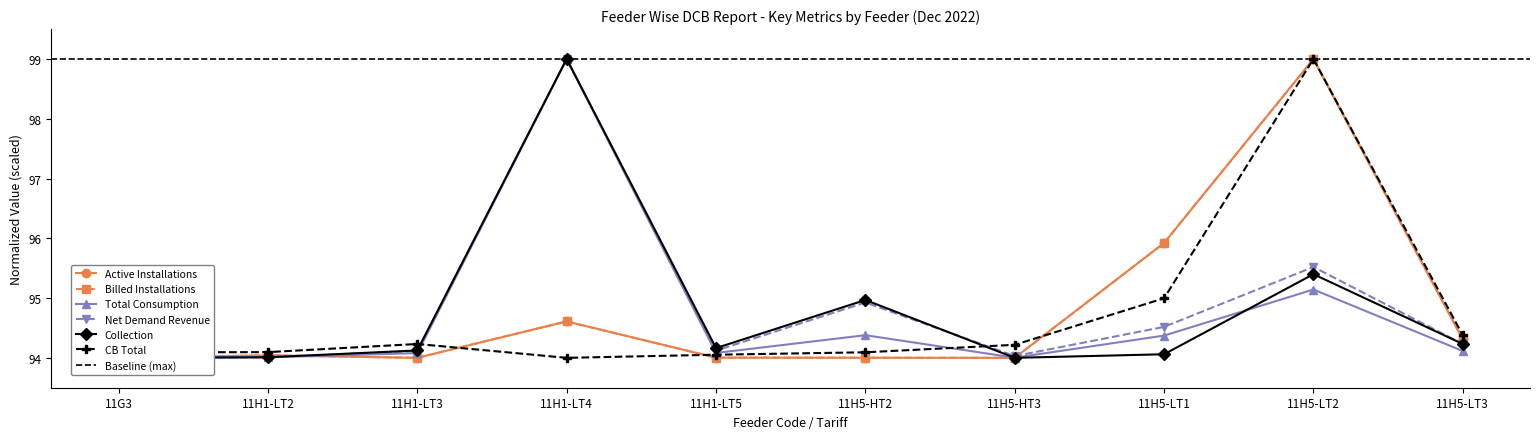

Is it true that CB Total equals 48.6 at 11H1-LT5?

False